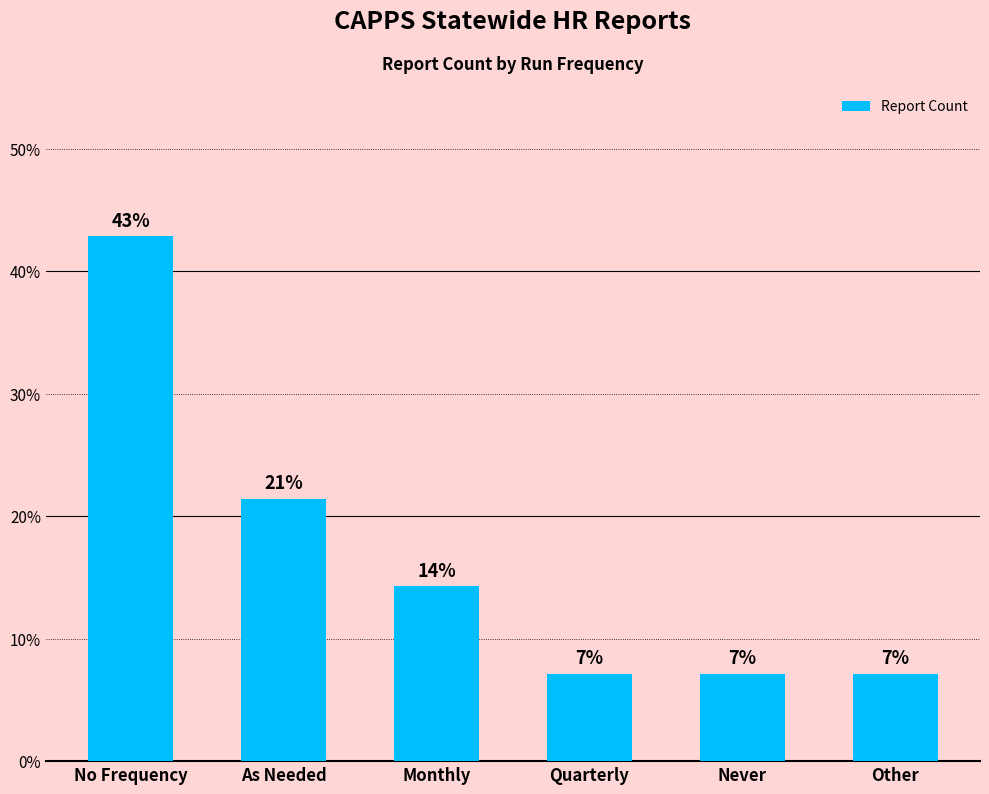

At which category does the chart reach its minimum across all series?

Quarterly